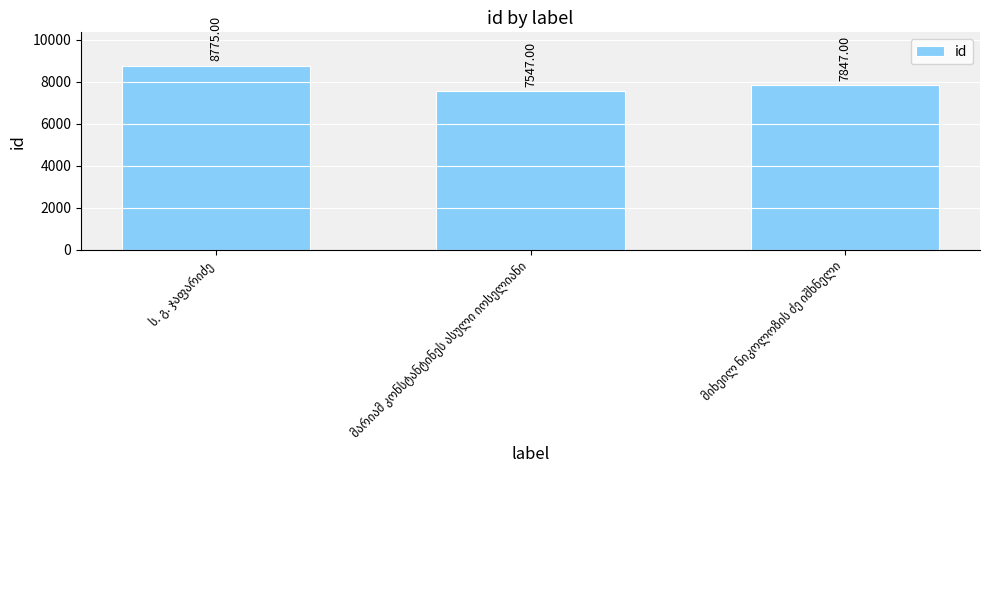

What is the sum of all values?

24169